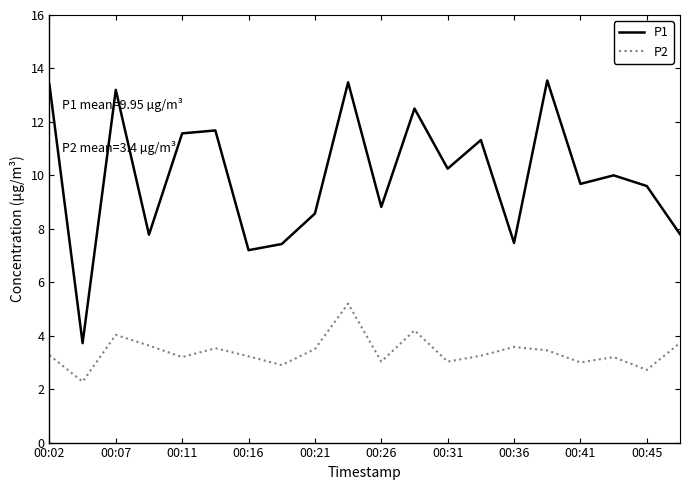

What are all the series names shown in the legend?

P1, P2